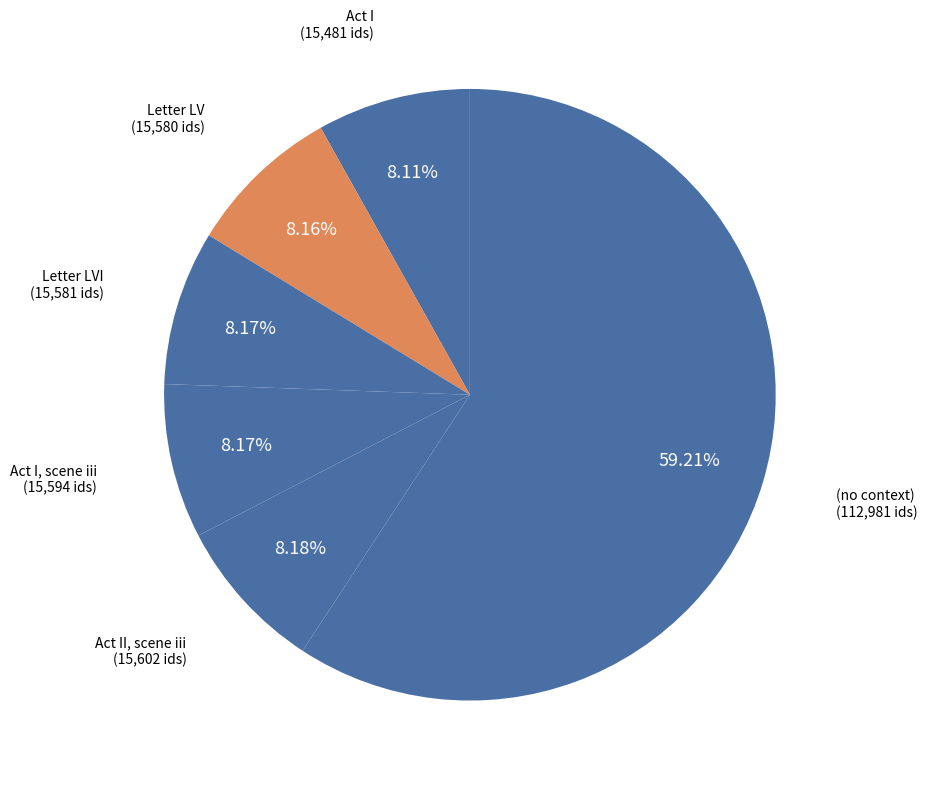

What is the majority slice?

(no context)